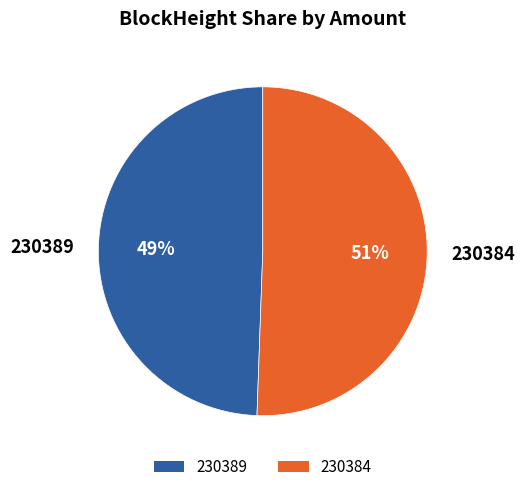

The 230384 slice represents 42% of the pie. True or false?

False